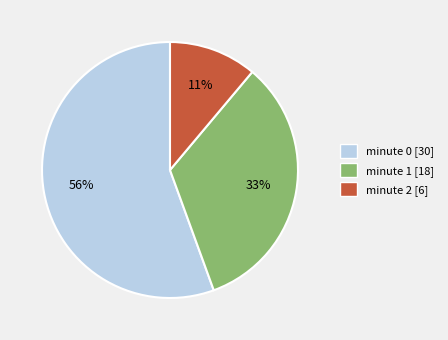

To the nearest percent, what is the average slice percentage?

33%